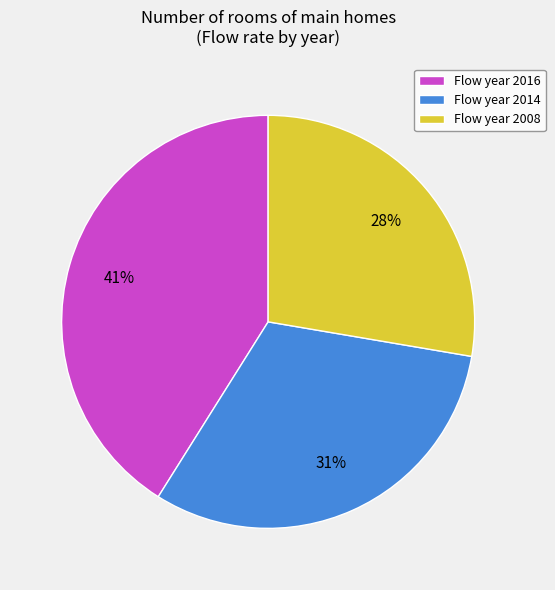

Does Flow year 2008 represent more than half of the total?

No